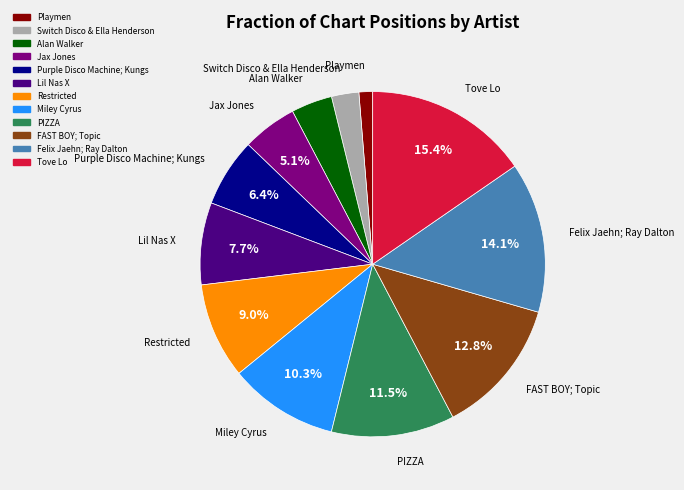

What is the total percentage of PIZZA and Felix Jaehn; Ray Dalton?

25.6%